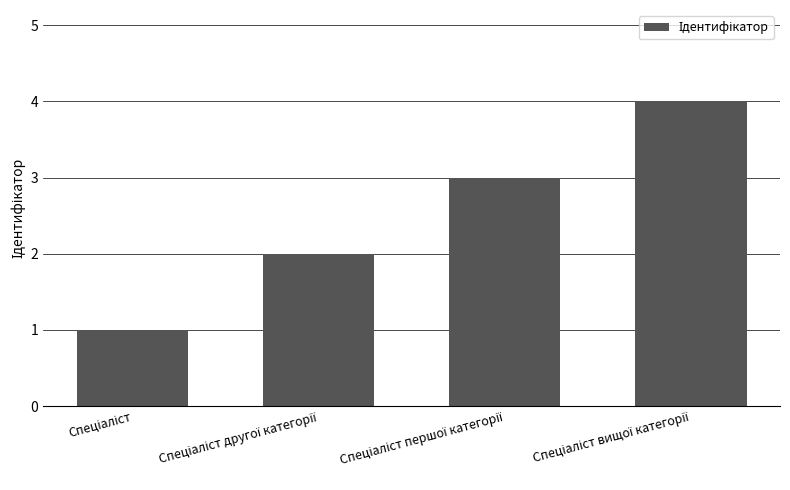

Count the values in the range 2 to 4.

3